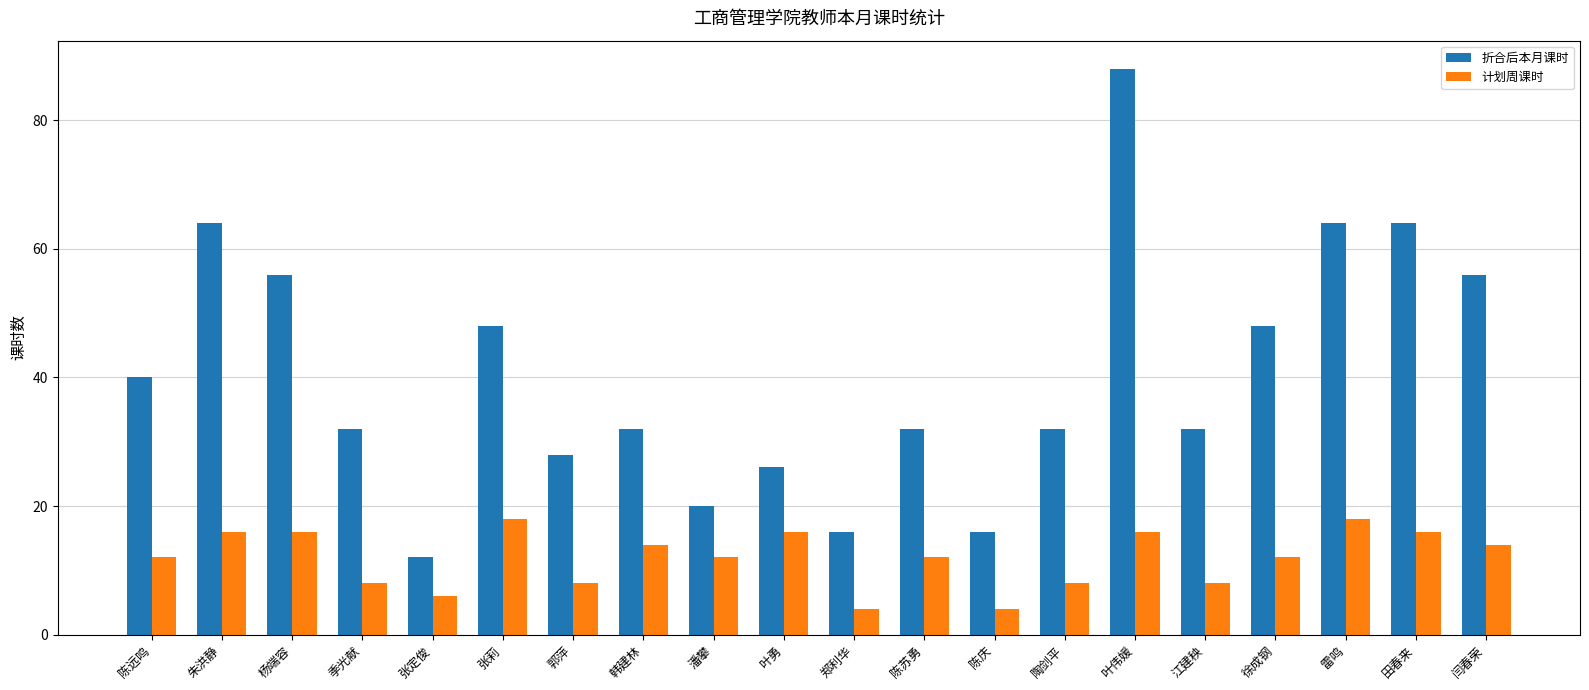

Where does the 折合后本月课时 series first go above 32?

陈远鸣